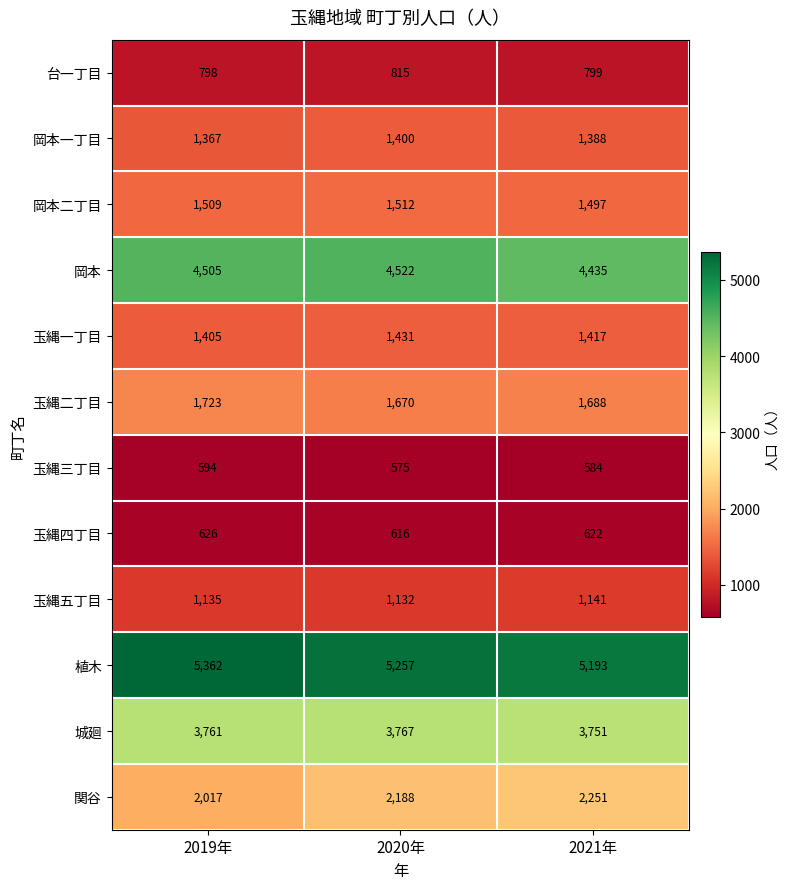

Is it true that 岡本二丁目 equals 1512 at 2020年?

True